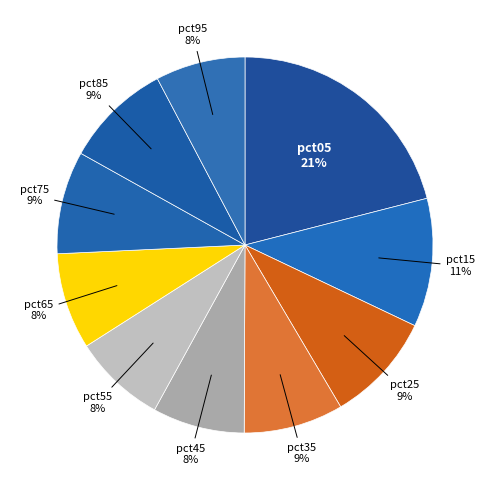

Between pct75 and pct05, which is larger?

pct05